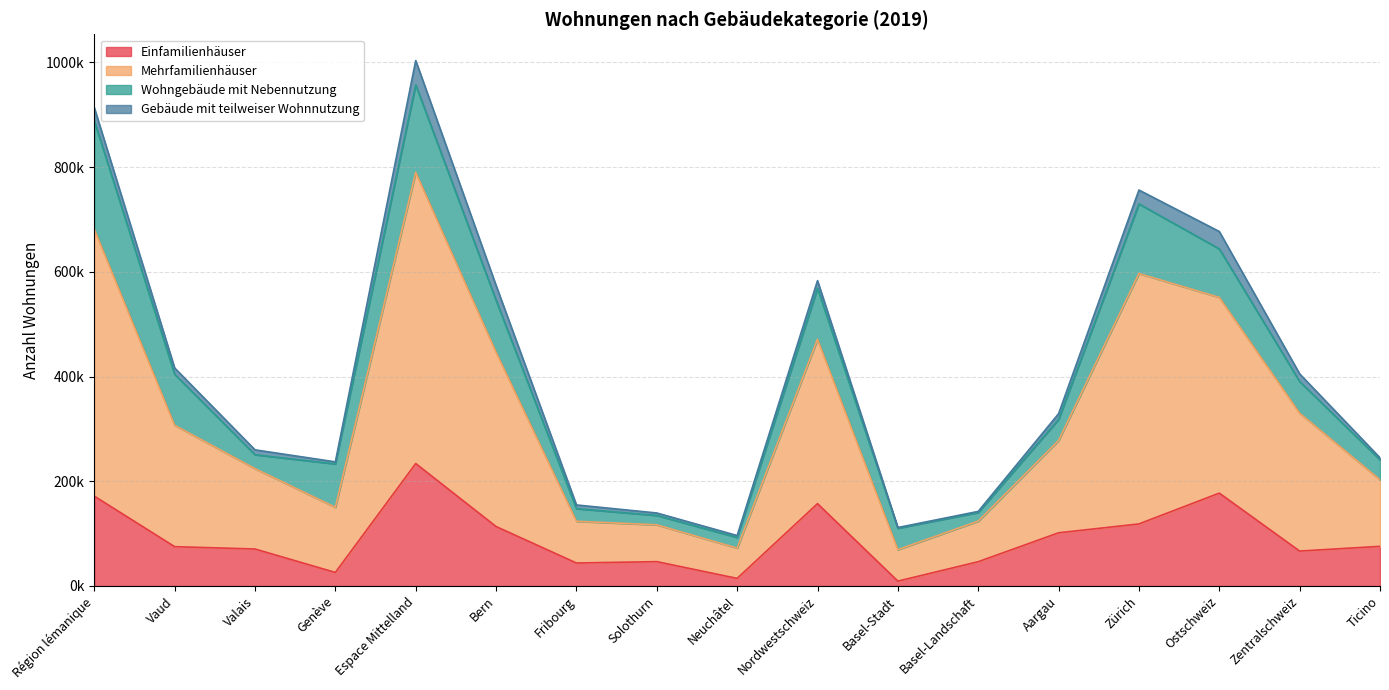

What is the maximum value for Einfamilienhäuser?

233777